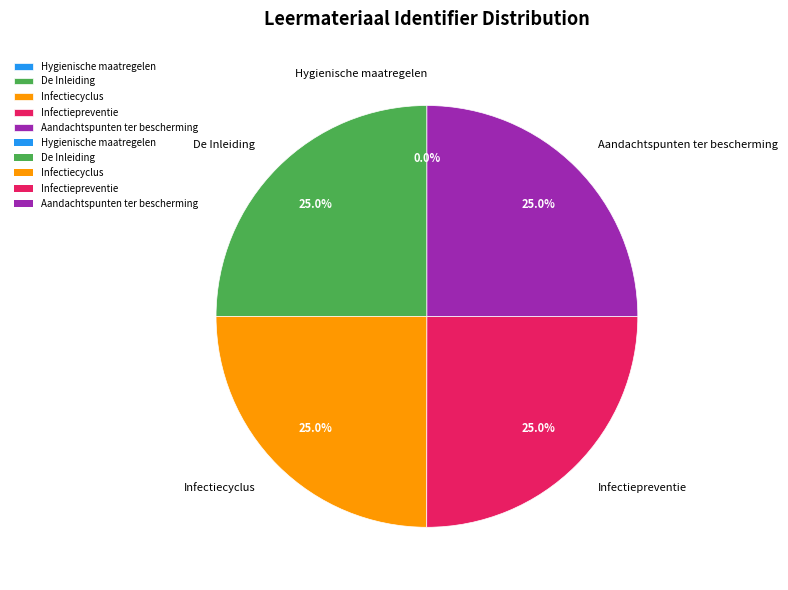

Combined, what portion of the pie is Aandachtspunten ter bescherming and Infectiepreventie?

50.0%